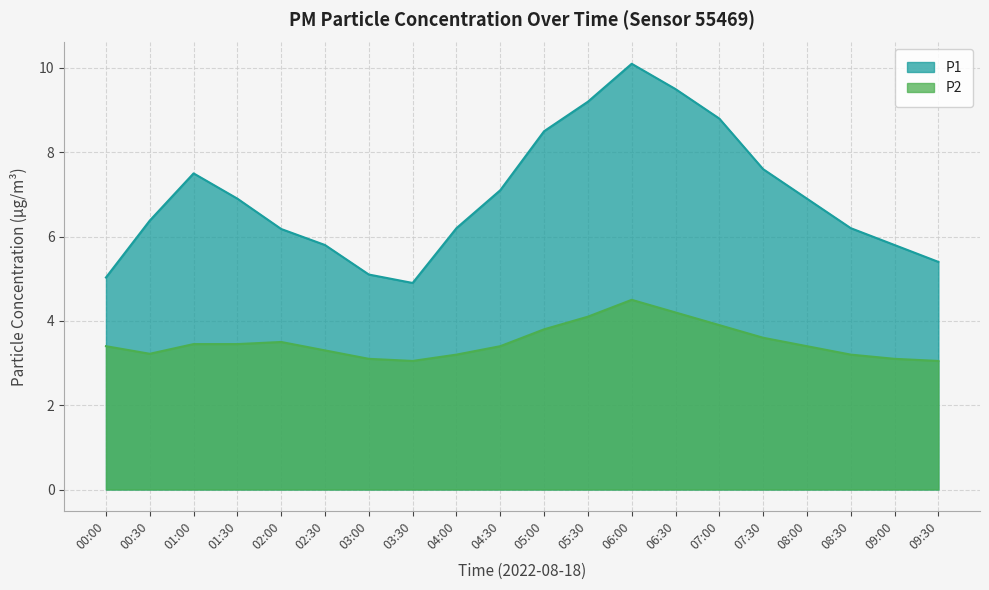

Rank the categories by P2 value from highest to lowest.

06:00, 06:30, 05:30, 07:00, 05:00, 07:30, 02:00, 01:00, 01:30, 00:00, 04:30, 08:00, 02:30, 00:30, 04:00, 08:30, 03:00, 09:00, 03:30, 09:30